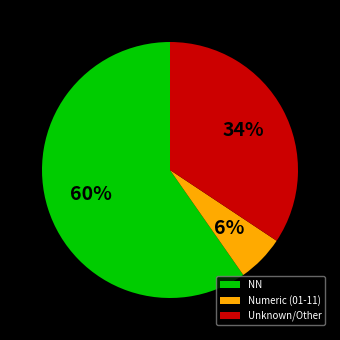

To the nearest percent, what percentage of the pie is NN?

60%